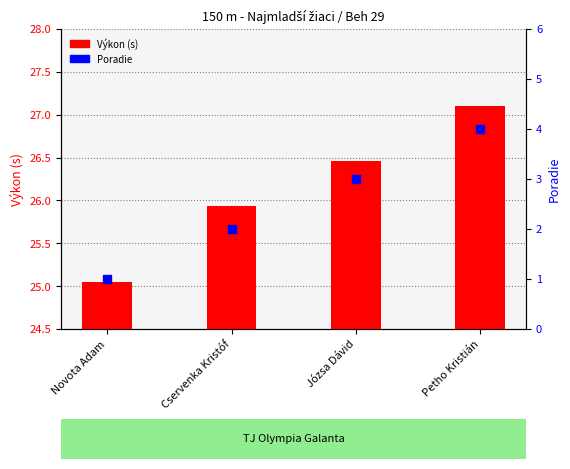

Which series reaches the minimum Y coordinate?

Poradie